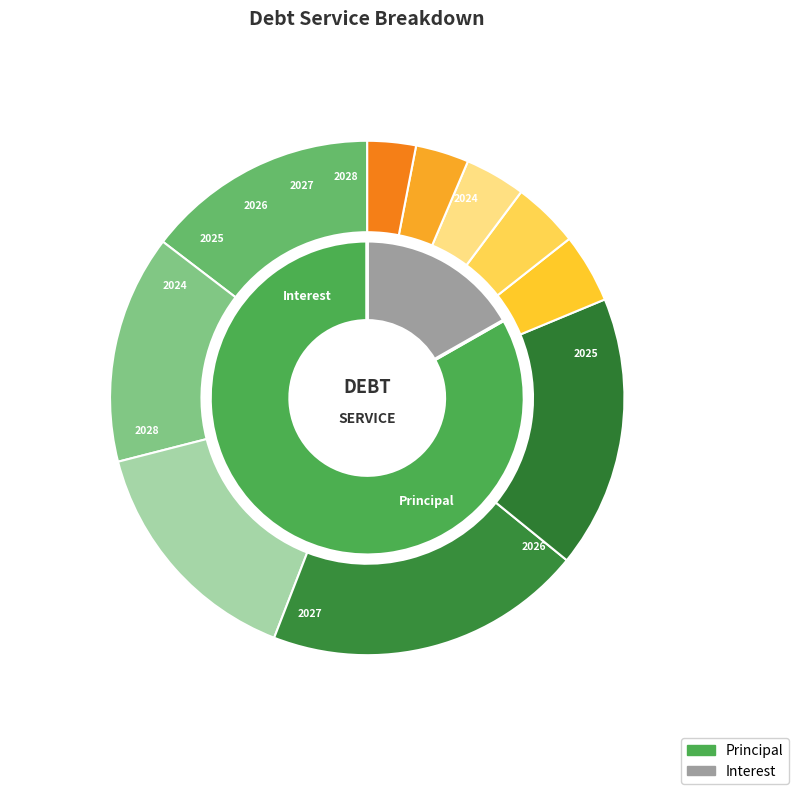

Which category has the biggest portion of the pie?

2027